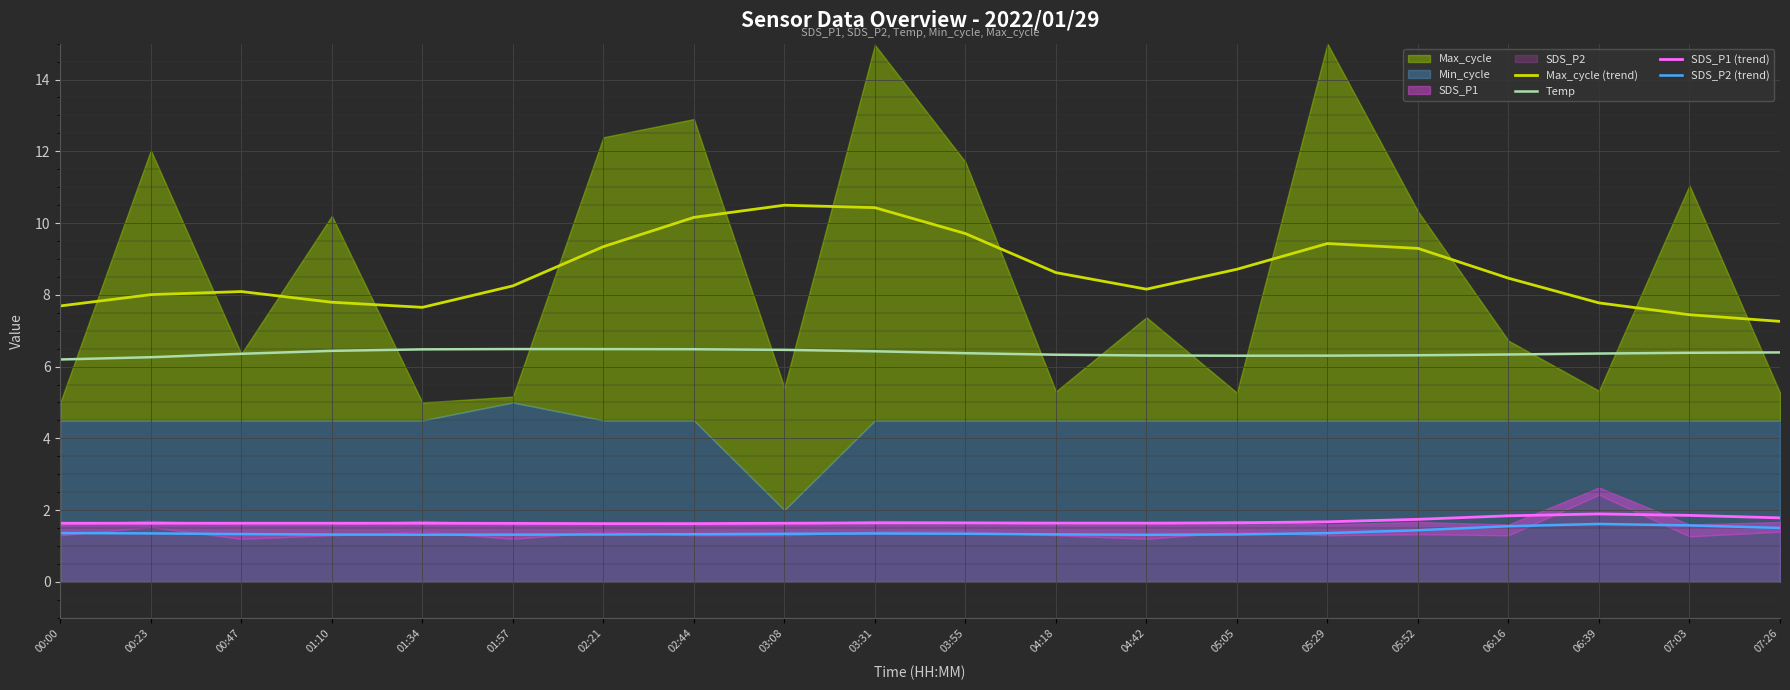

True or false: Temp has a value of 2.7 at 01:34.

False